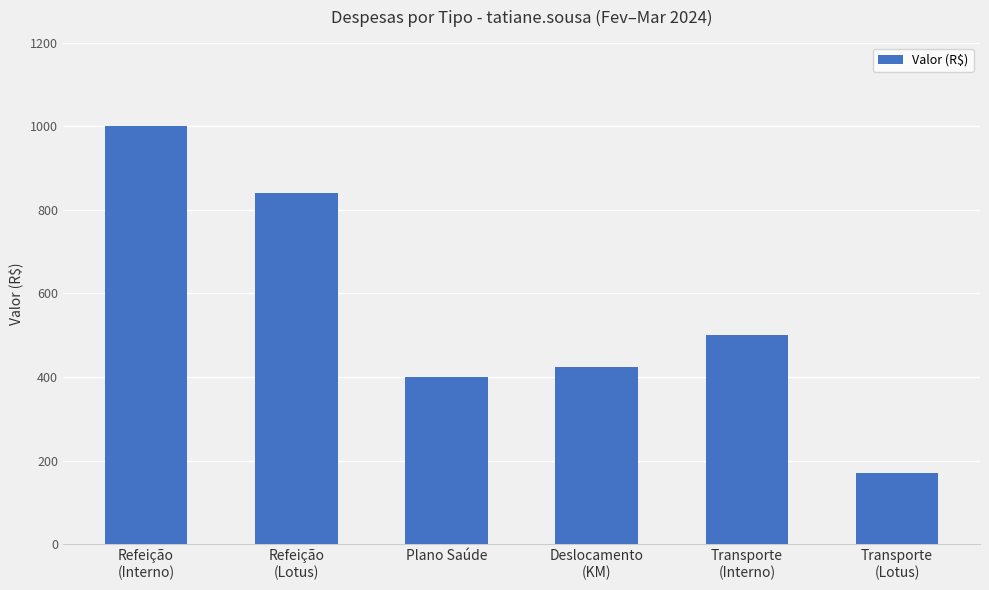

Does the chart contain any negative values?

No